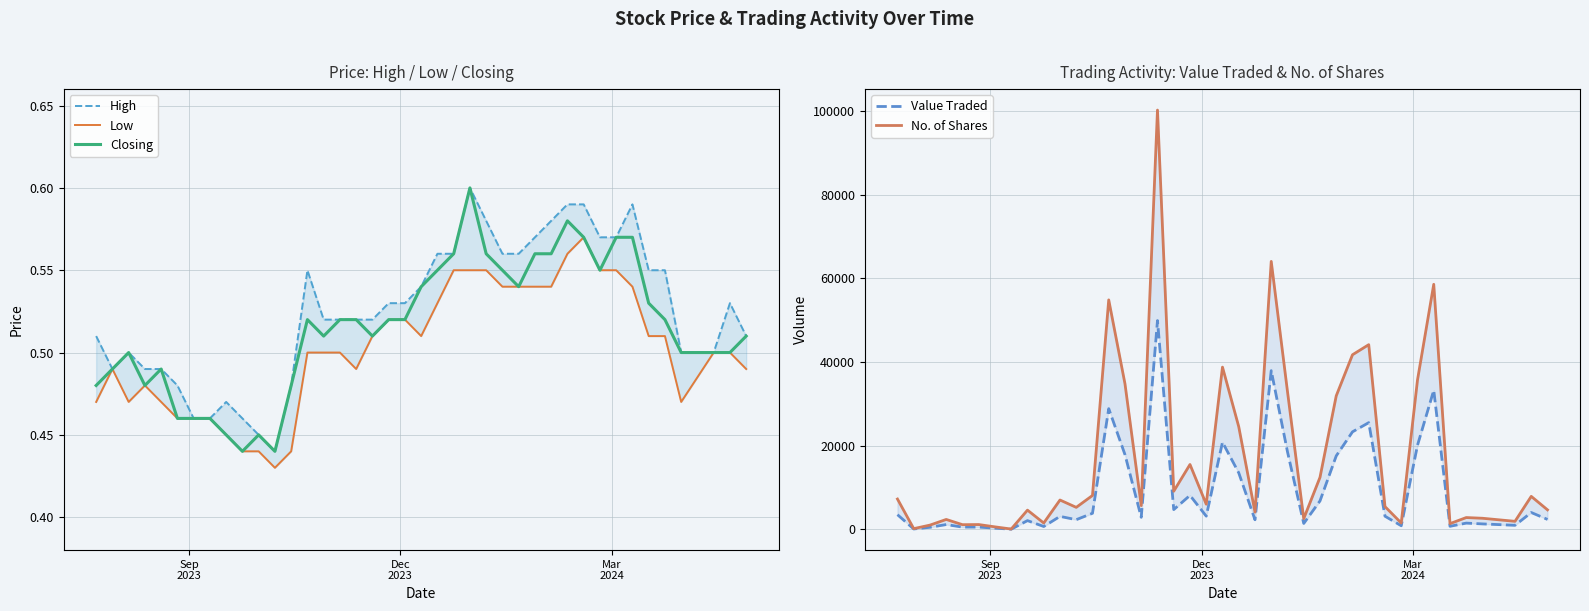

What is the label of the 40th point from the right?

Sep
2023